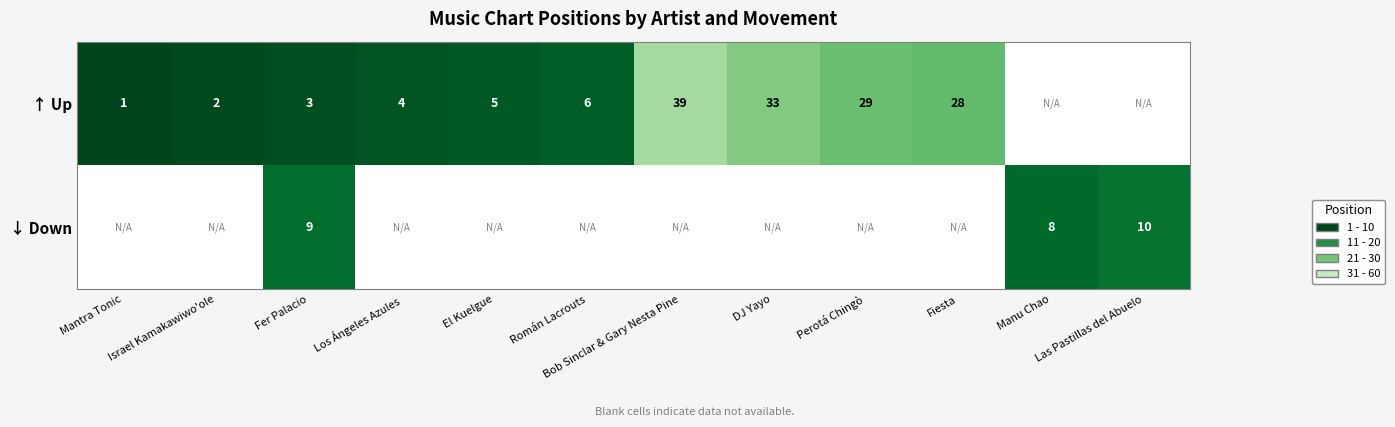

Is it true that ↑ Up equals 23 at Bob Sinclar & Gary Nesta Pine?

False